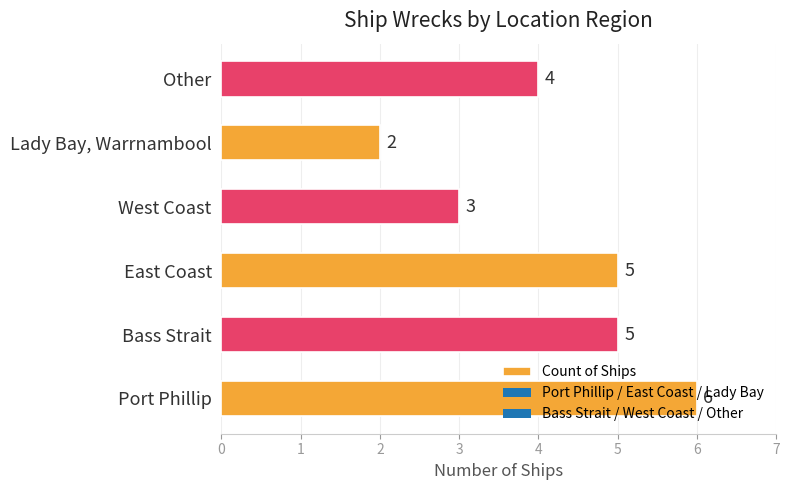

What is the difference between the maximum and minimum values?

4